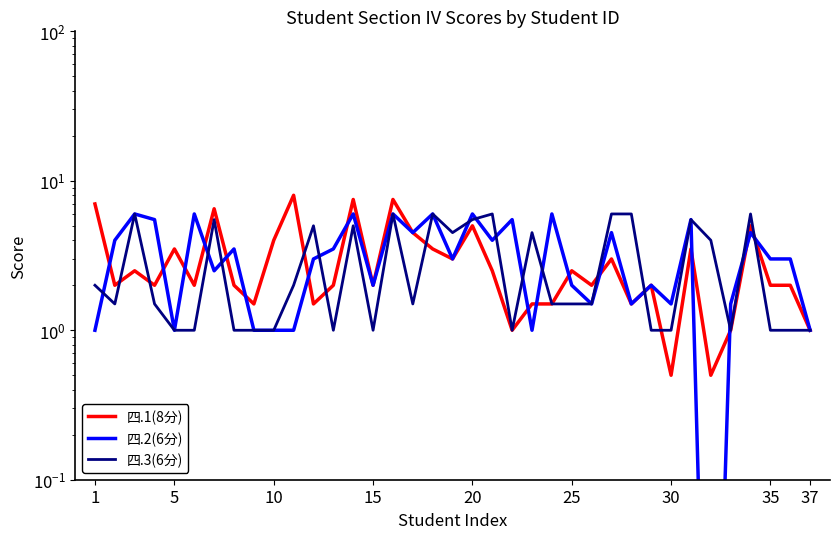

List the series in order of their peak value, lowest first.

四.2(6分), 四.3(6分), 四.1(8分)